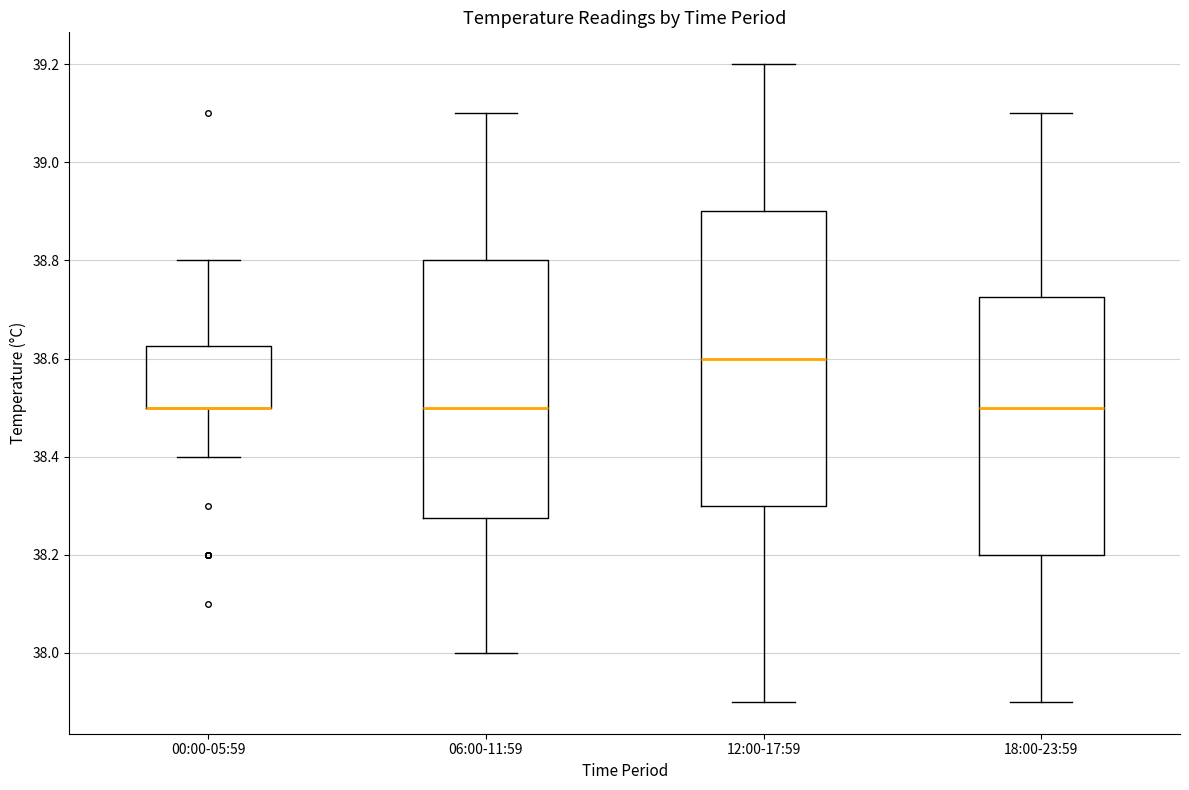

Which box is the tallest, from its lower edge to its upper edge?

12:00-17:59